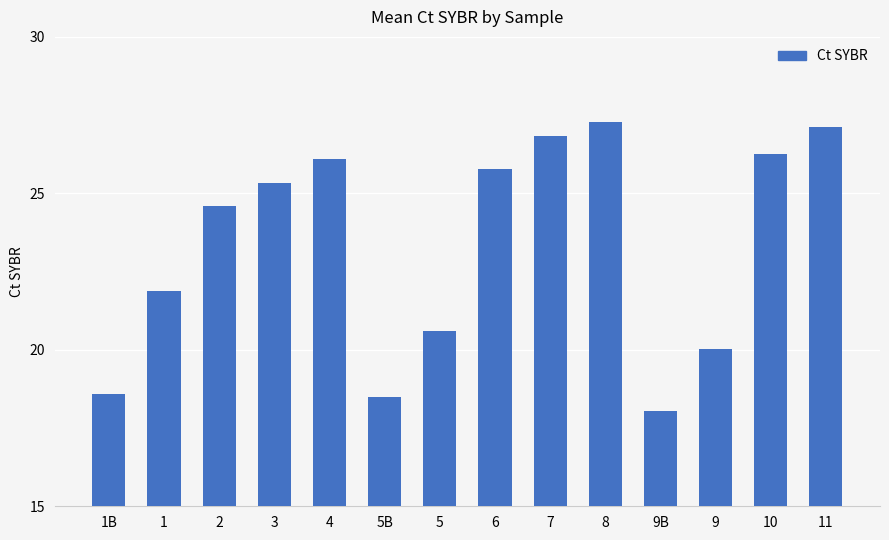

What is the maximum value shown in the chart?

27.3